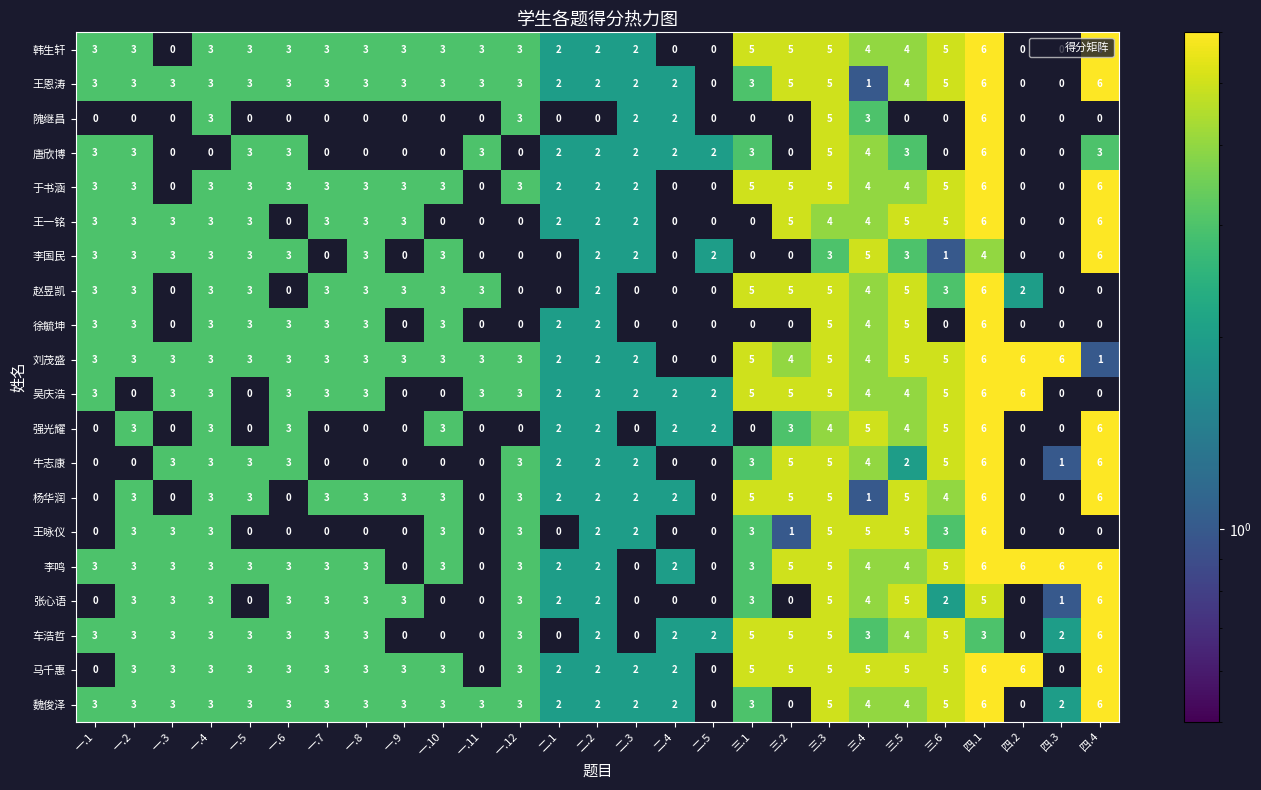

How many data points does each series have?

27